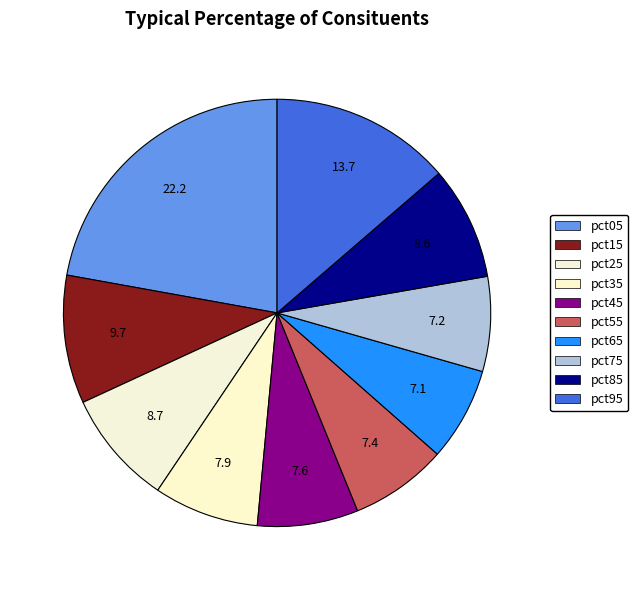

How many segments does this pie chart have?

10